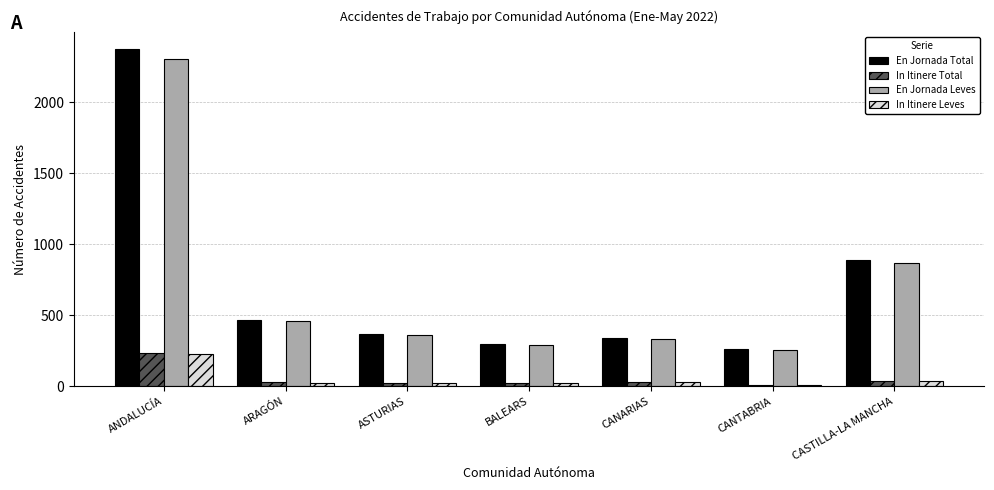

Which category has the highest value in the In Itinere Total series?

ANDALUCÍA